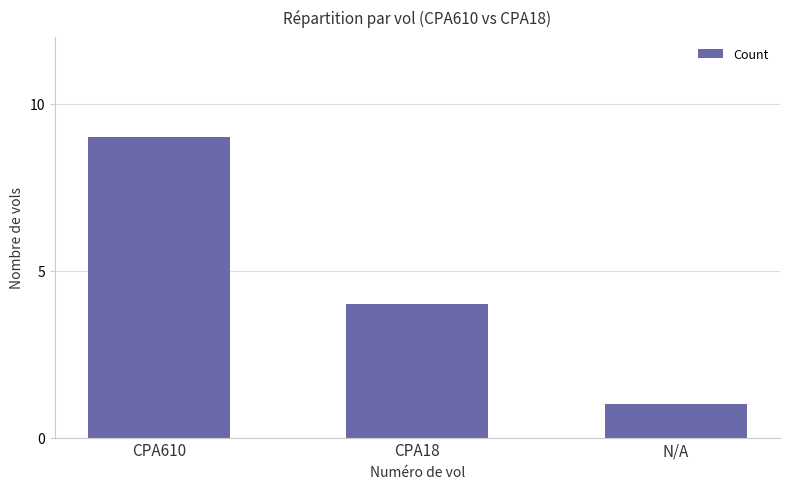

Reading left to right, transcribe all the data shown in this chart.

CPA610=9	CPA18=4	N/A=1